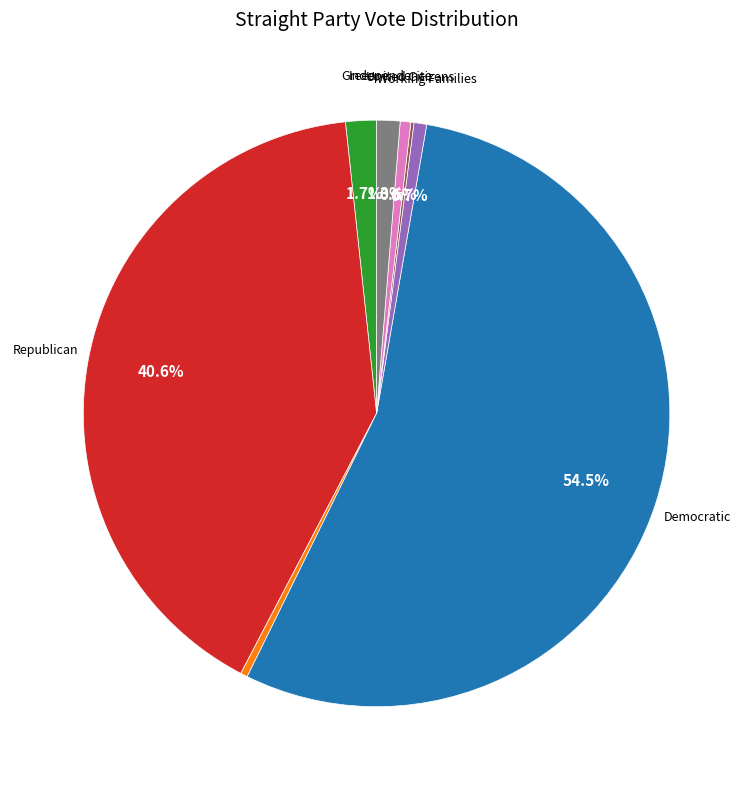

Is there a majority slice in this chart?

Yes